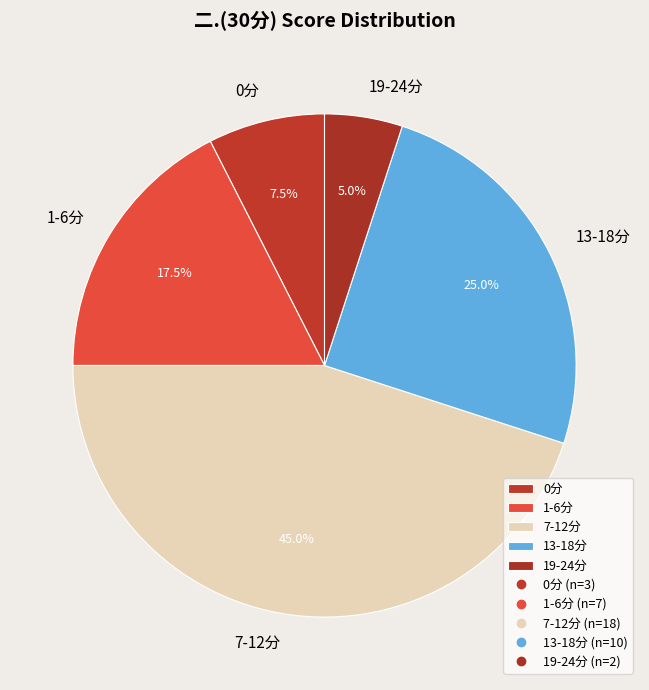

Approximately how many times larger is the value at 7-12分 compared to 1-6分?

2.6